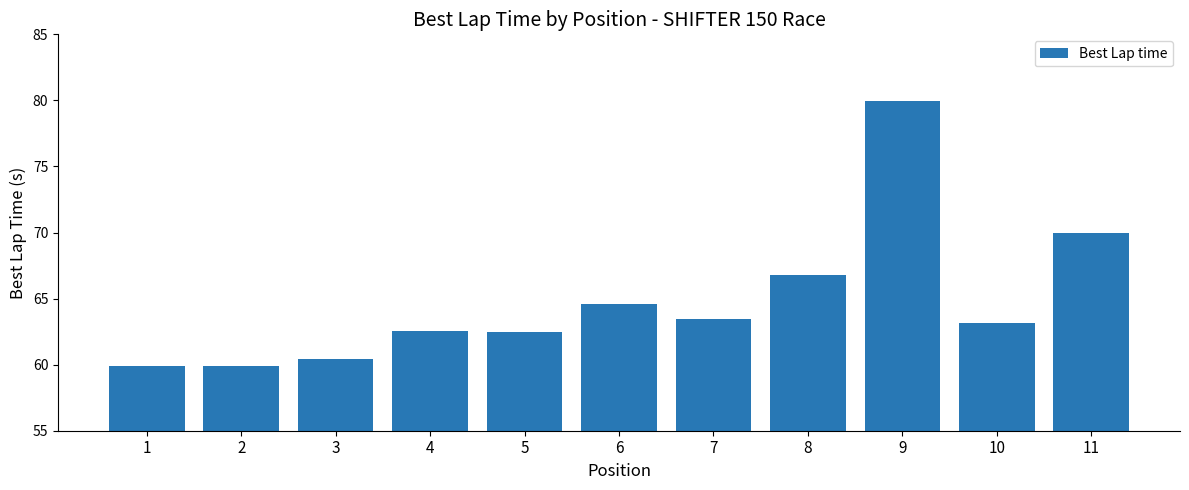

Which has a higher value, 1 or 5?

5